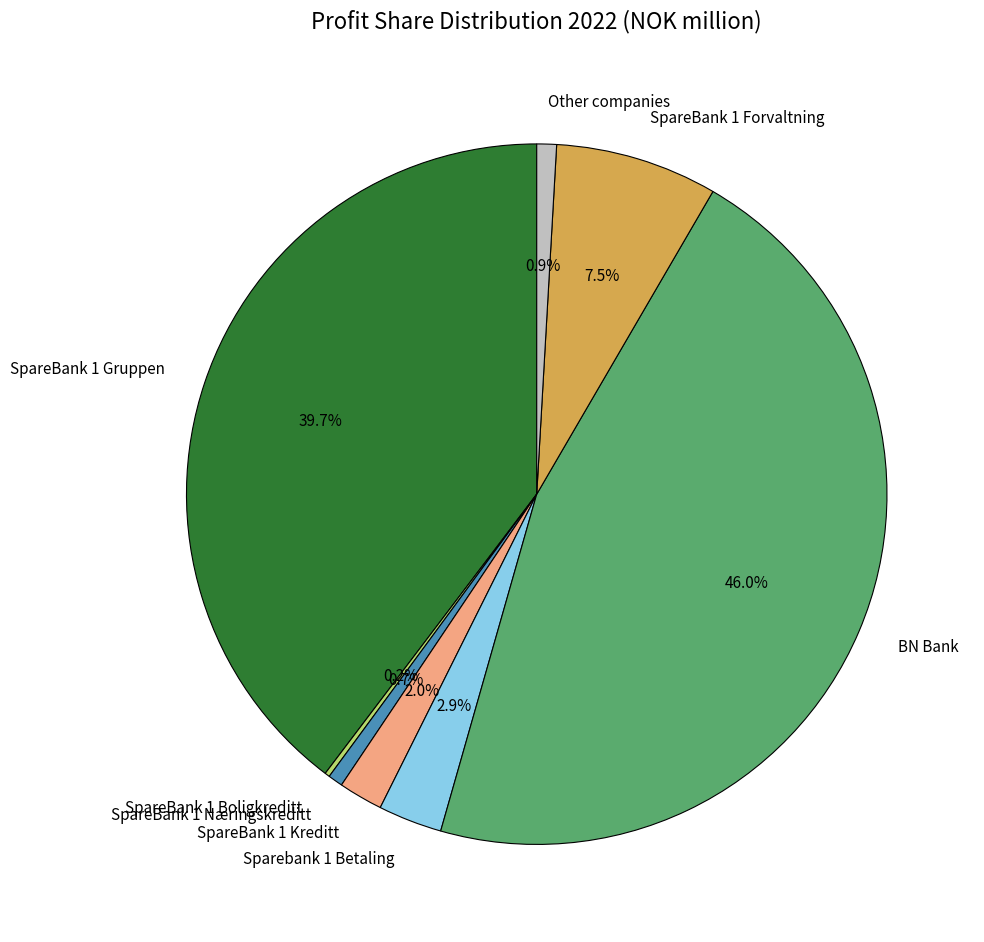

To the nearest percent, what is the average slice percentage?

12%